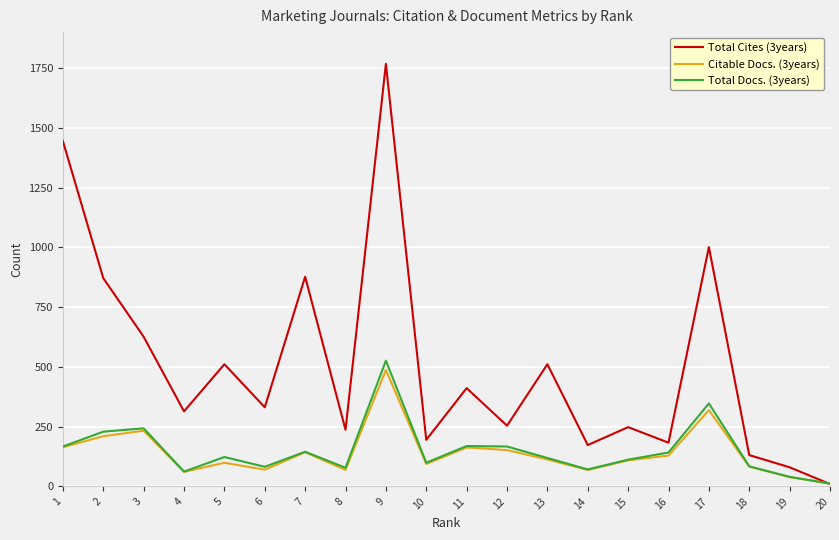

Which series changed the most between 5 and 15?

Total Cites (3years)